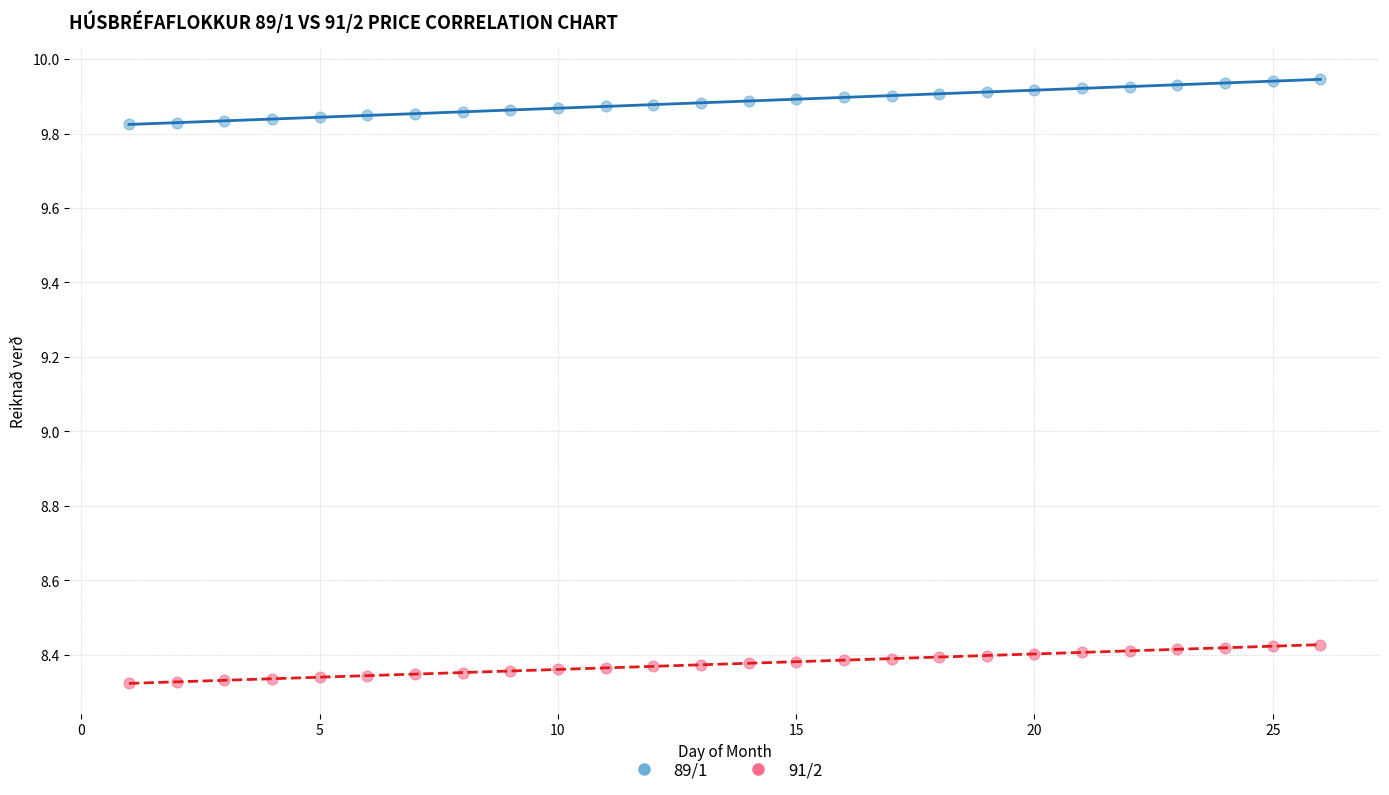

Across all data points, what is the range of X values (max minus min)?

25.0